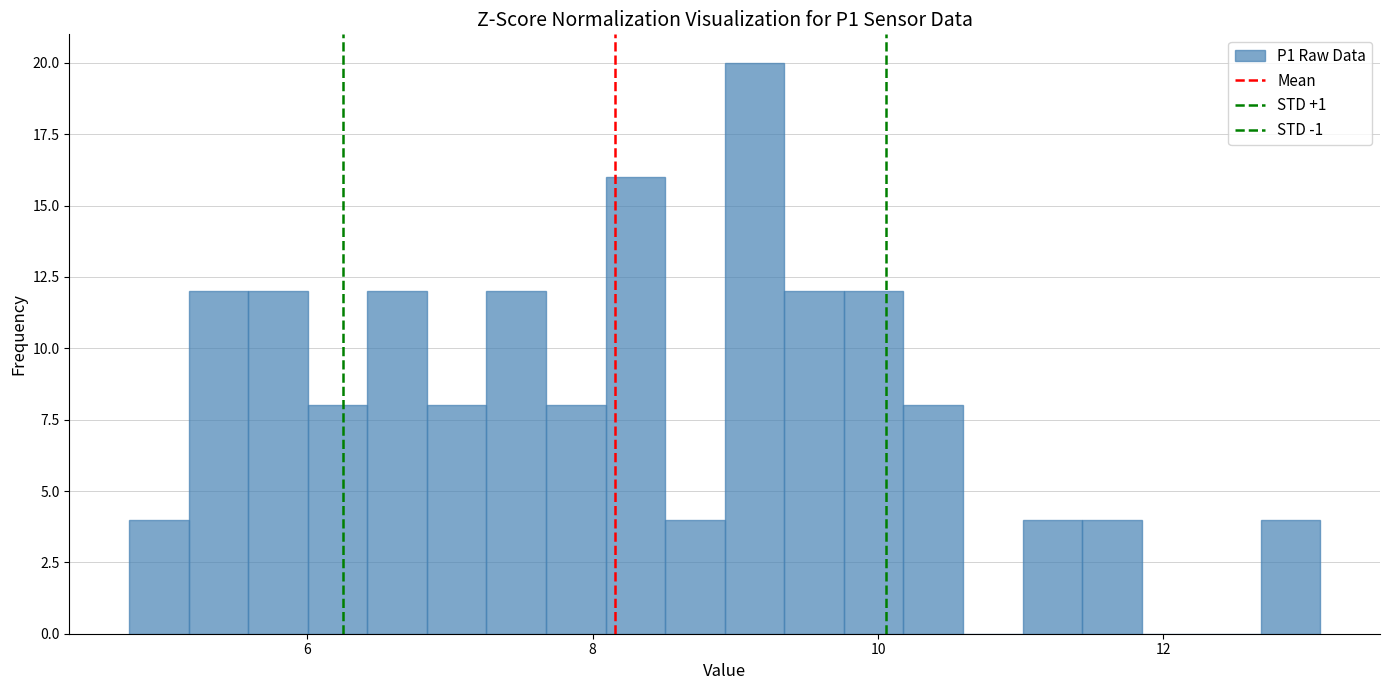

Around what value on the x-axis is the tallest bar? Give the approximate position of its centre, as read against the axis.

9.2